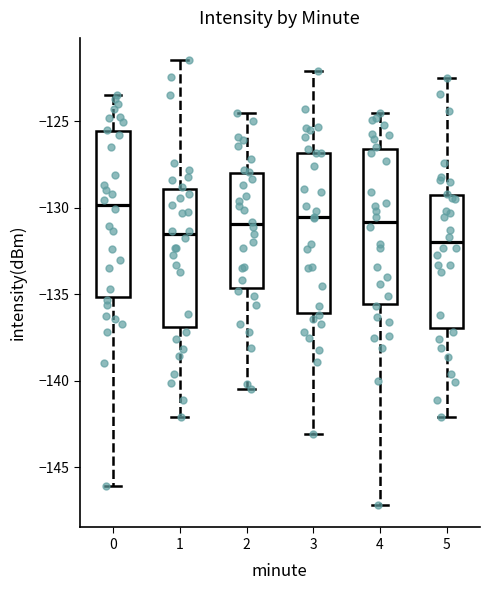

Where does the median line of the box at x = 1 sit on the y-axis? The values are not printed on the chart, so give them approximately, as read against the axis.

-131.5